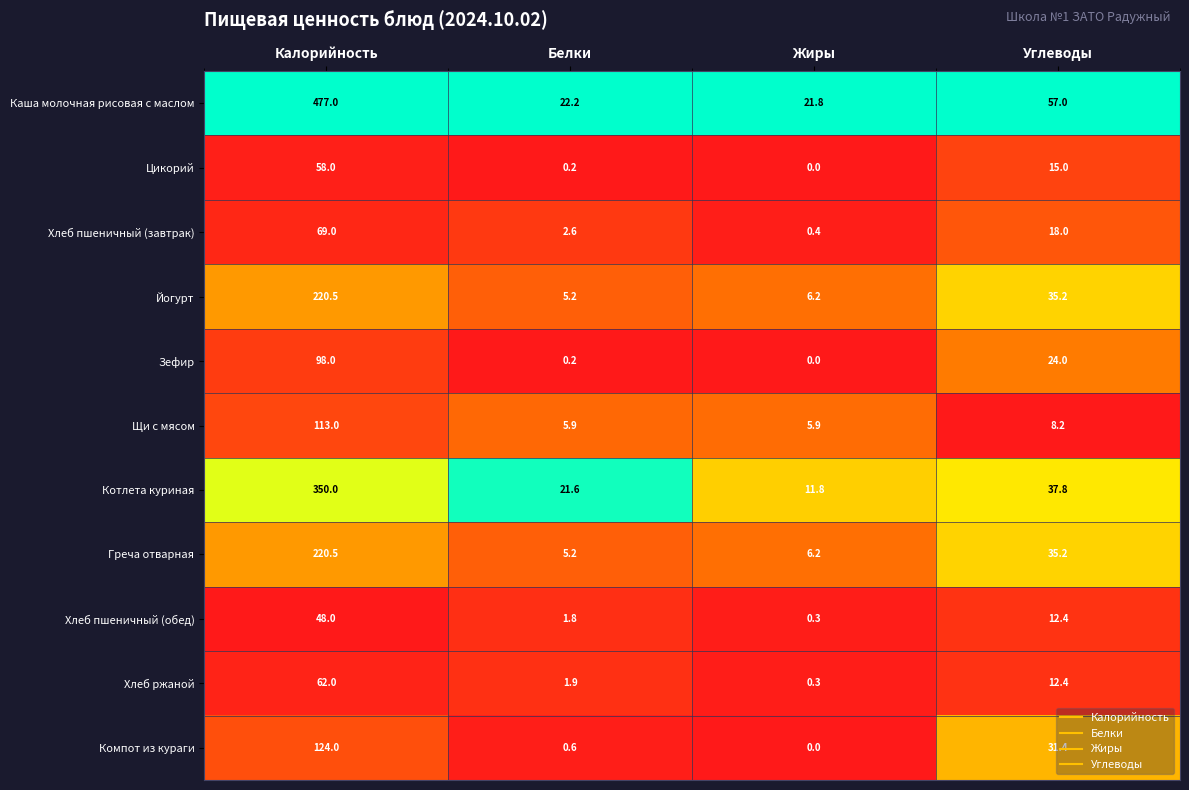

The value of Компот из кураги at Углеводы is 7.5. True or false?

False